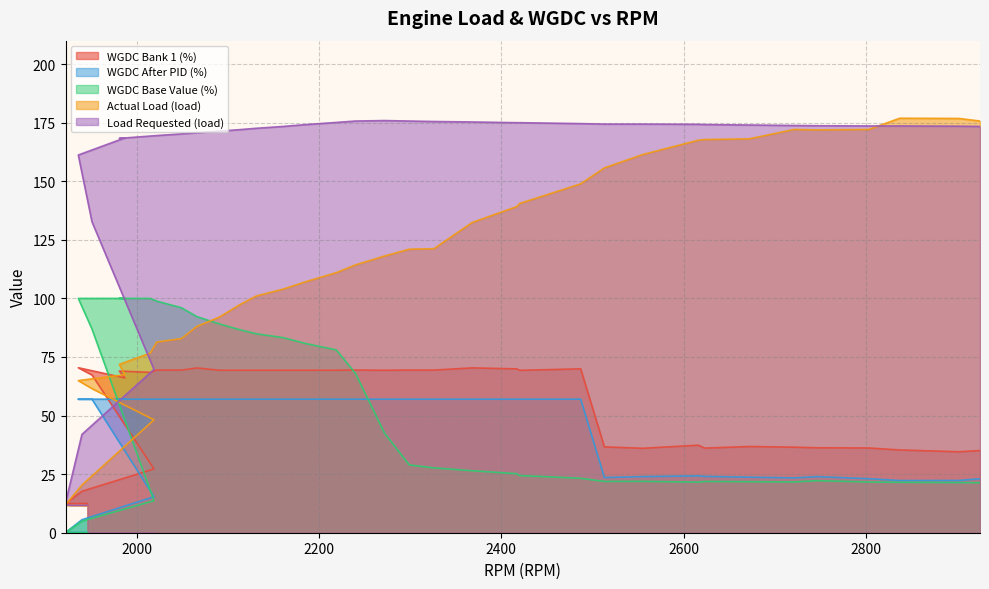

Which series has the largest range (max minus min)?

Actual Load (load)